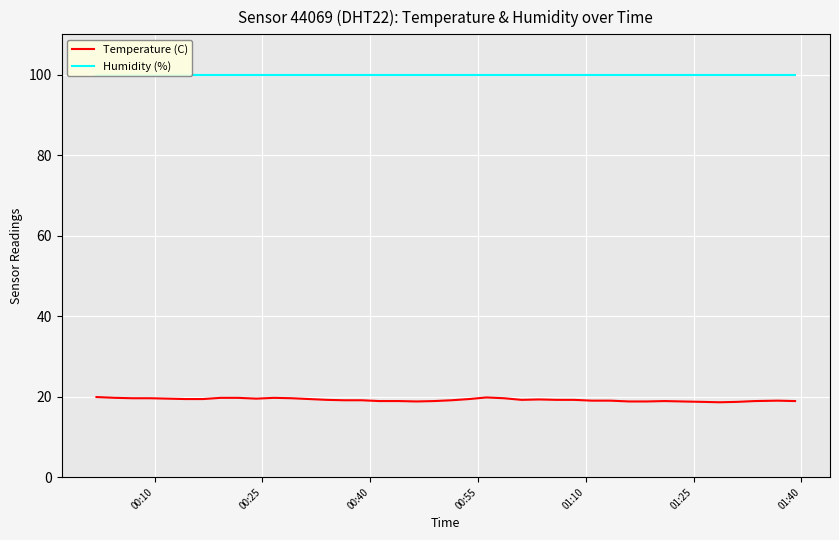

List the series in order of their overall mean, highest first.

Humidity (%), Temperature (C)